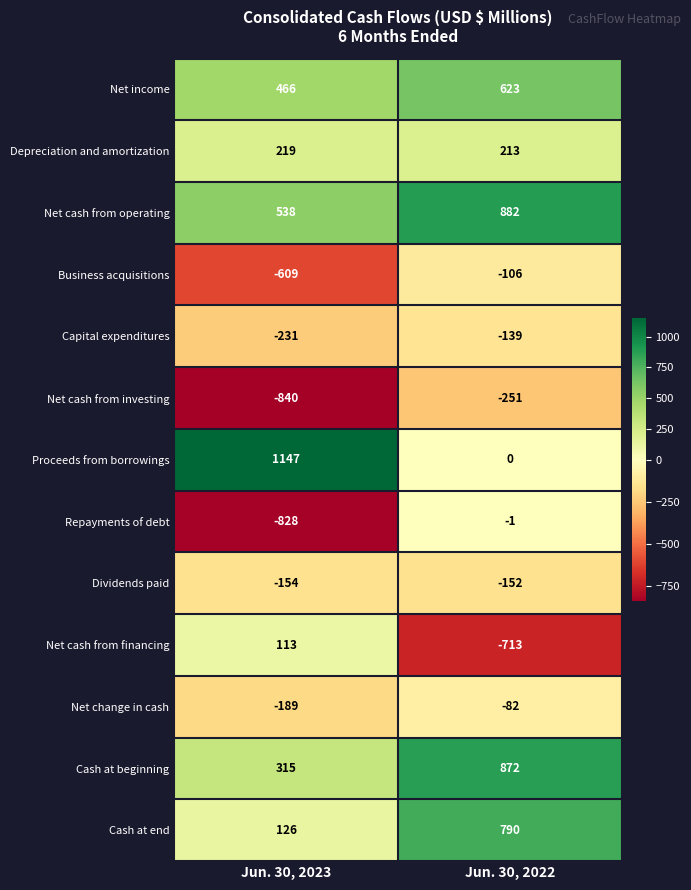

Which series has the largest range (max minus min)?

Proceeds from borrowings